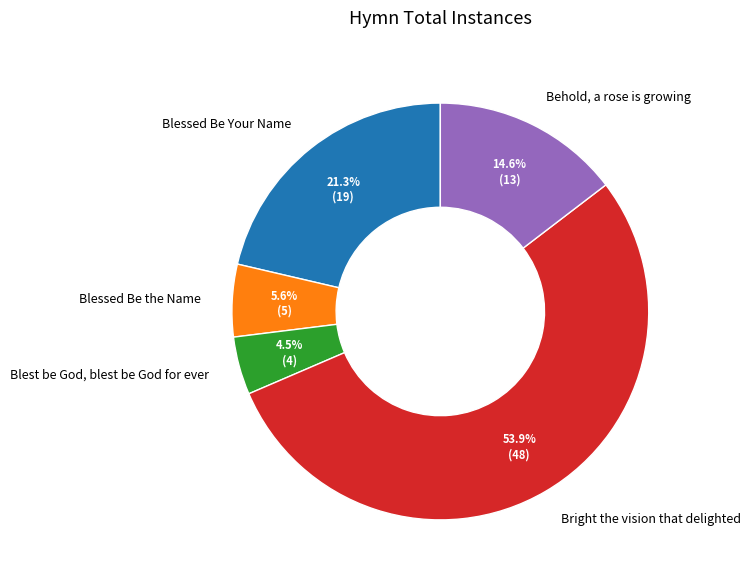

To the nearest percent, what is the average slice percentage?

20%